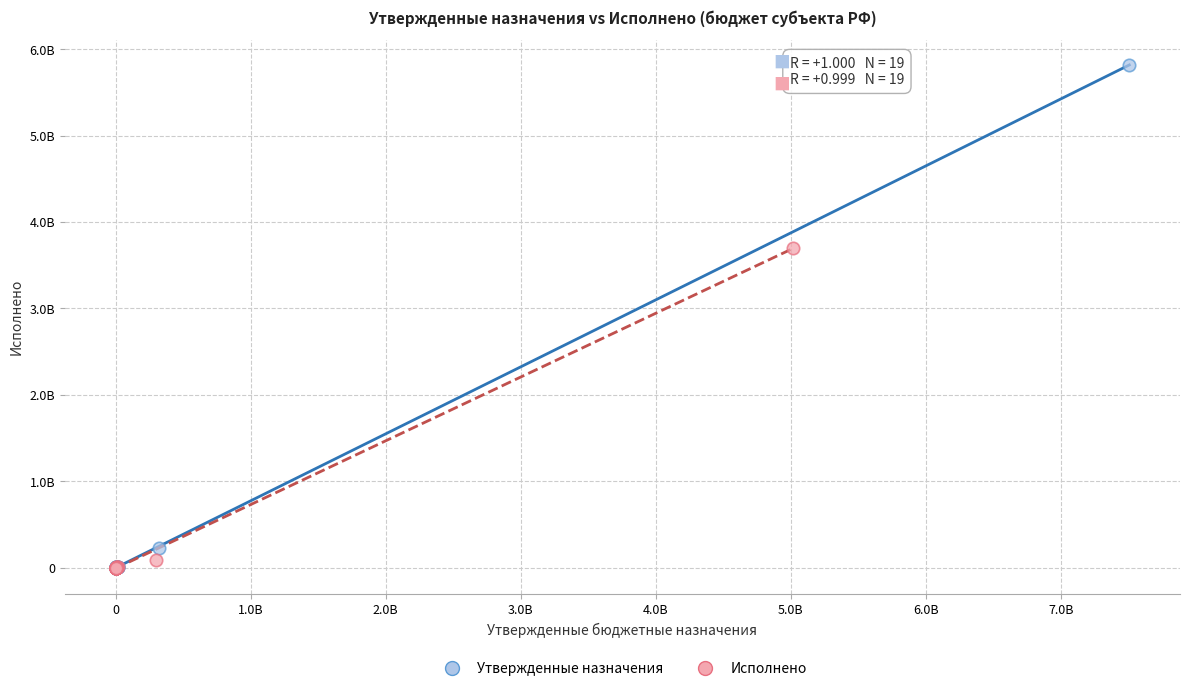

Which series reaches the maximum Y coordinate?

Утвержденные назначения